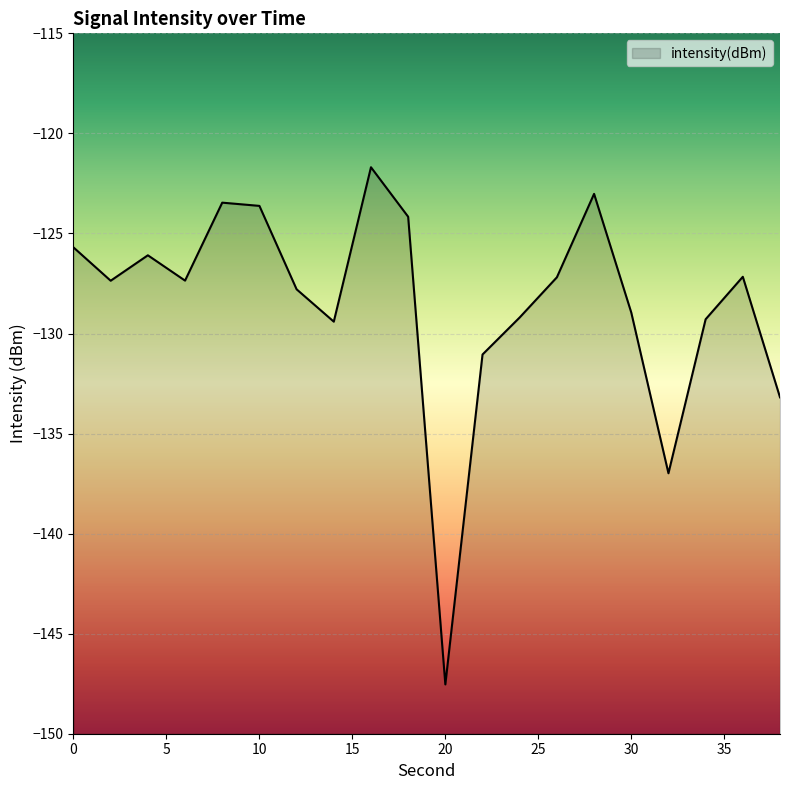

What is the change in value from 8 to 12?

-4.3